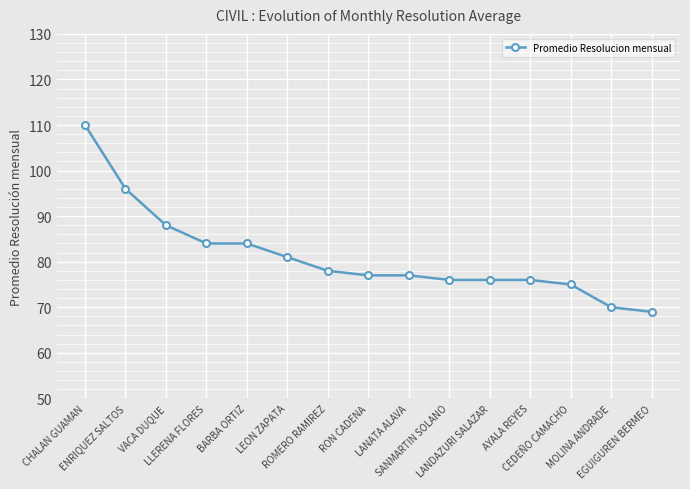

How many data points does each series have?

15